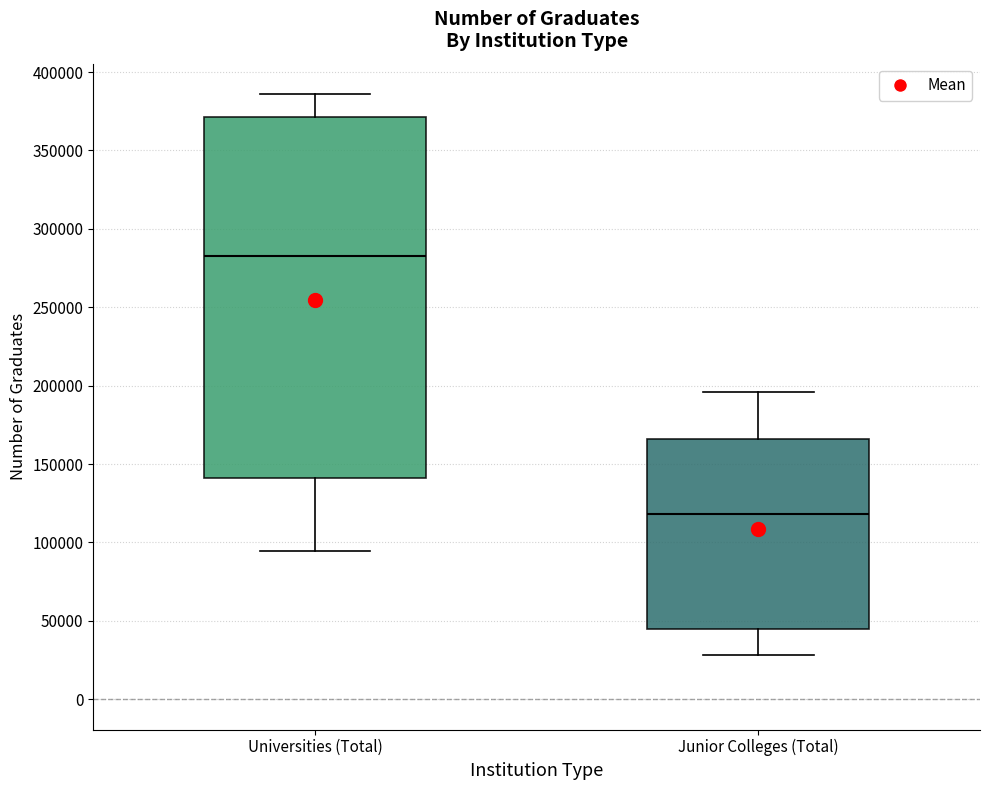

Reading left to right, transcribe this box plot: for each box, give where its median line is, the range the box spans, and where its two whiskers end, as read against the y-axis. The values are not printed on the chart, so give them approximately, as read against the axis.

Universities (Total): median 285000, box 140000 to 370000, whiskers 95000 to 385000
Junior Colleges (Total): median 120000, box 45000 to 165000, whiskers 30000 to 195000